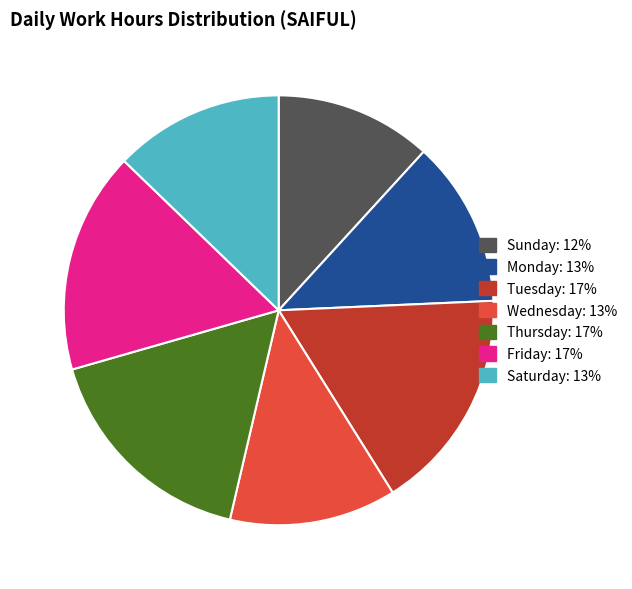

Does any single category account for the majority?

No